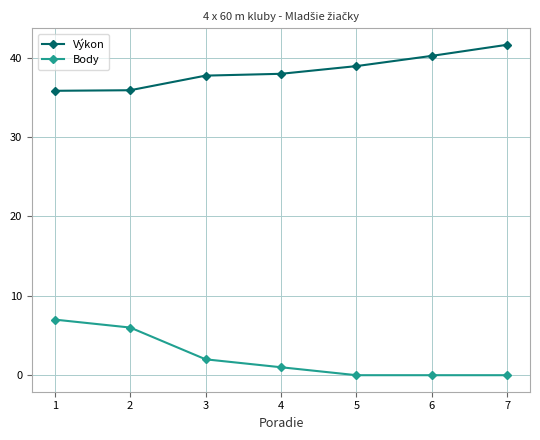

True or false: Výkon has more than 2 interior local peaks.

False